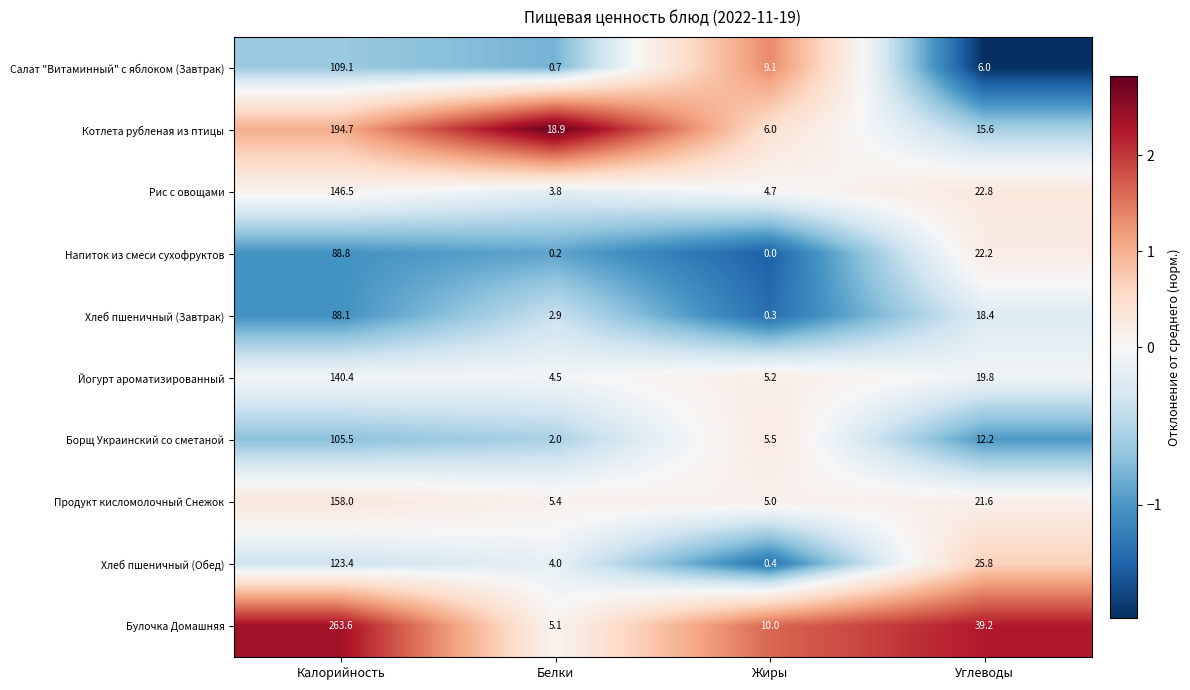

The value of Рис с овощами at Калорийность is 146.5. True or false?

True